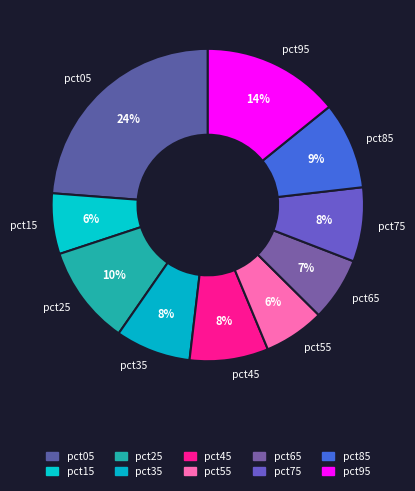

Is it true that pct35 is 14% of the pie?

False